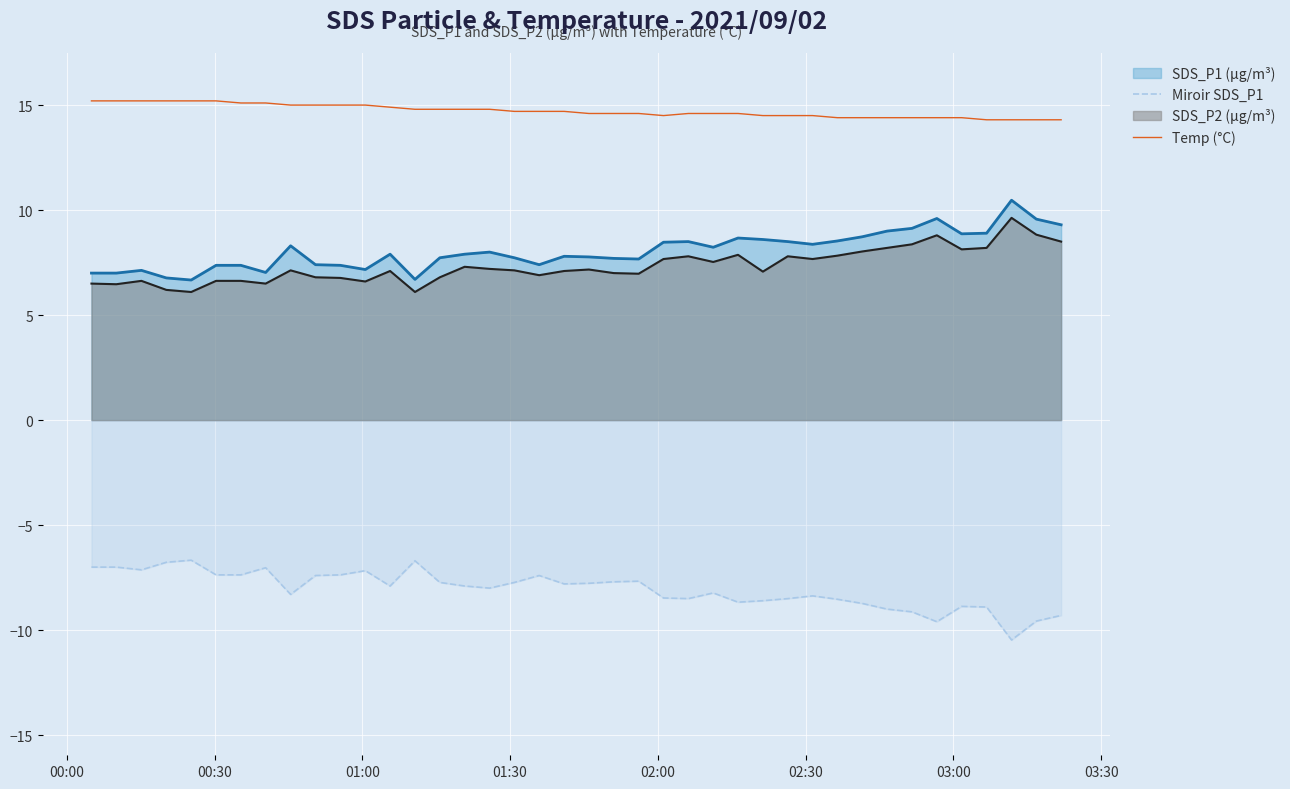

What is the minimum value shown in the chart?

-10.5